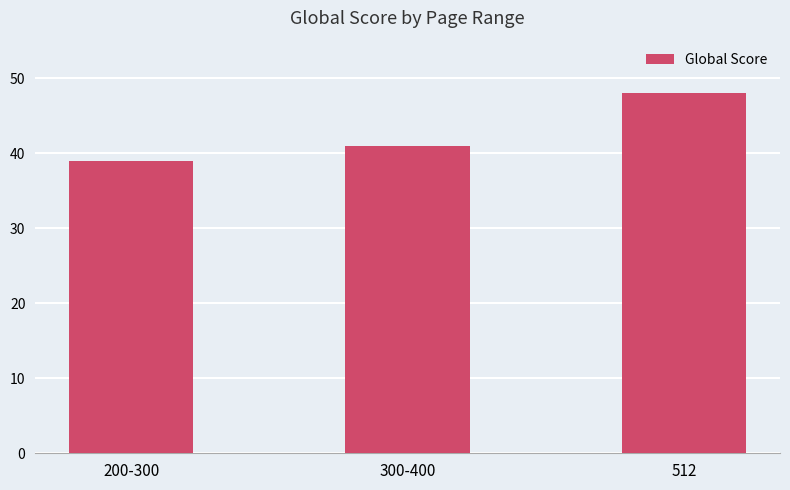

Reading left to right, what are all the values shown in this chart?

39	41	48